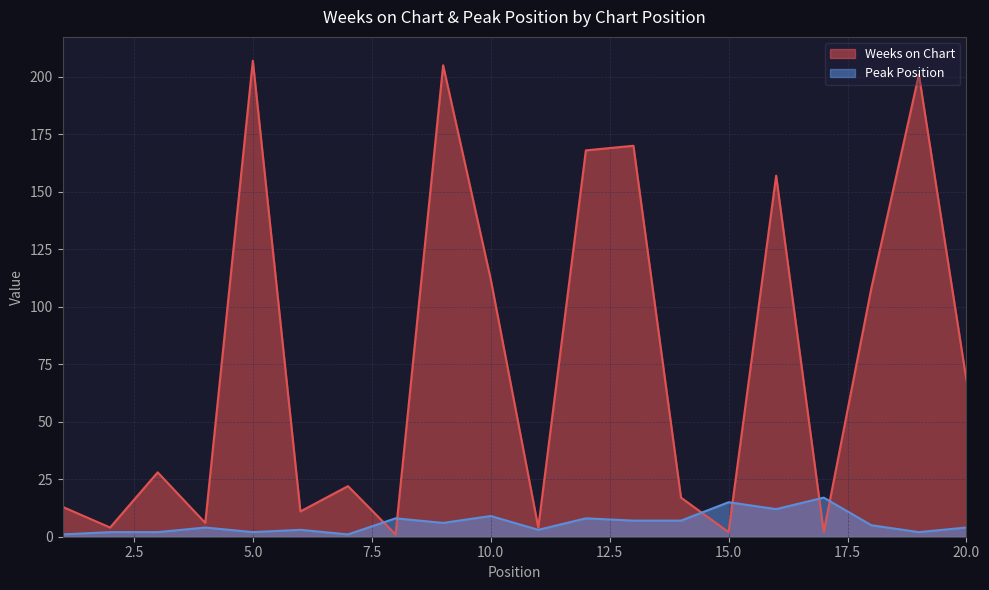

What are all the series names shown in the legend?

Weeks on Chart, Peak Position